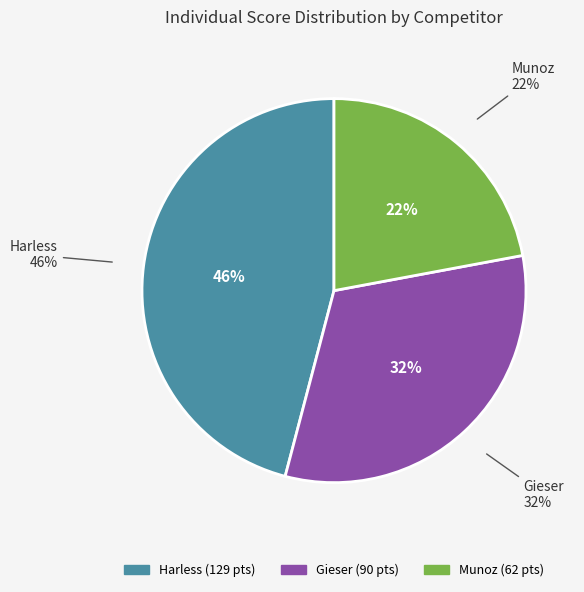

Does Munoz represent more than half of the total?

No